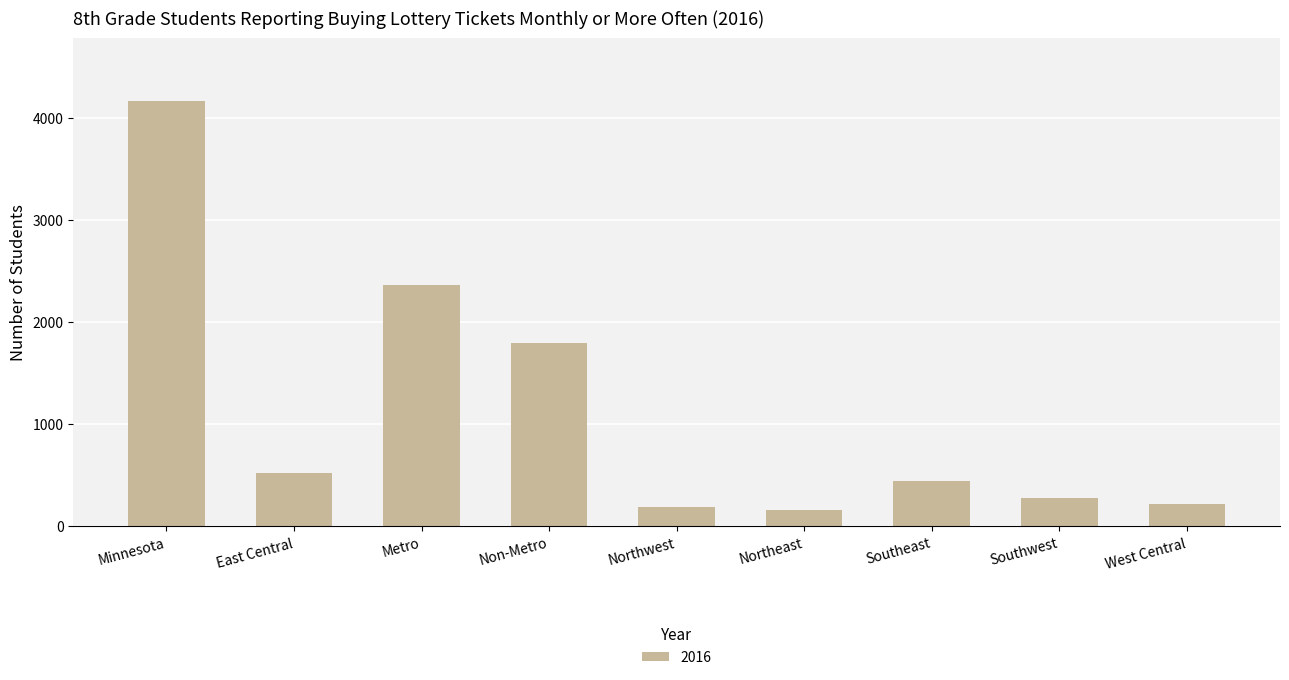

What is the sum of the values at Northeast and East Central?

683